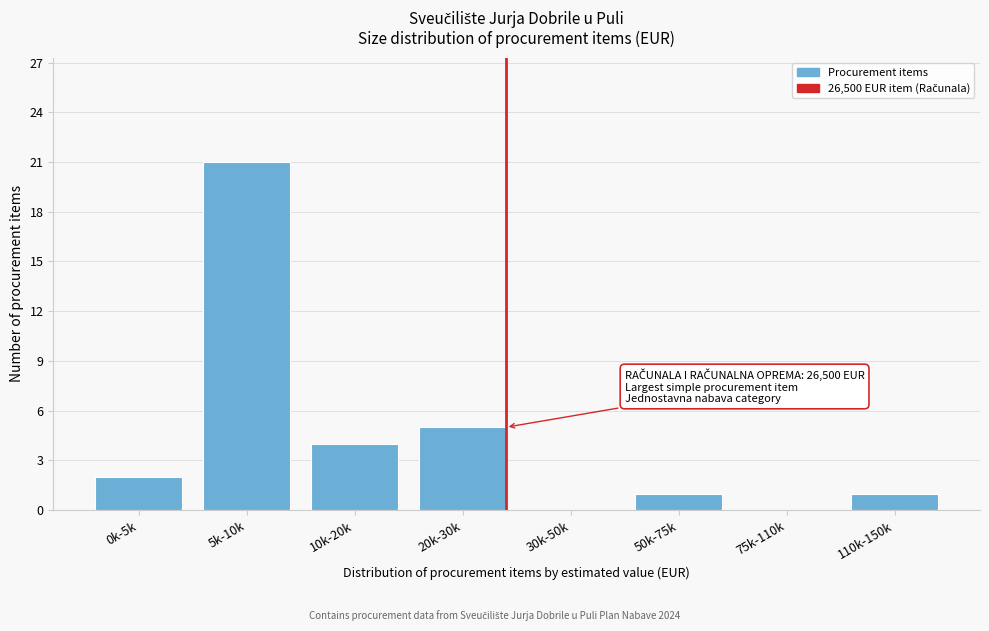

Reading left to right, what are all the values shown in this chart?

0k-5k=2	5k-10k=21	10k-20k=4	20k-30k=5	30k-50k=0	50k-75k=1	75k-110k=0	110k-150k=1